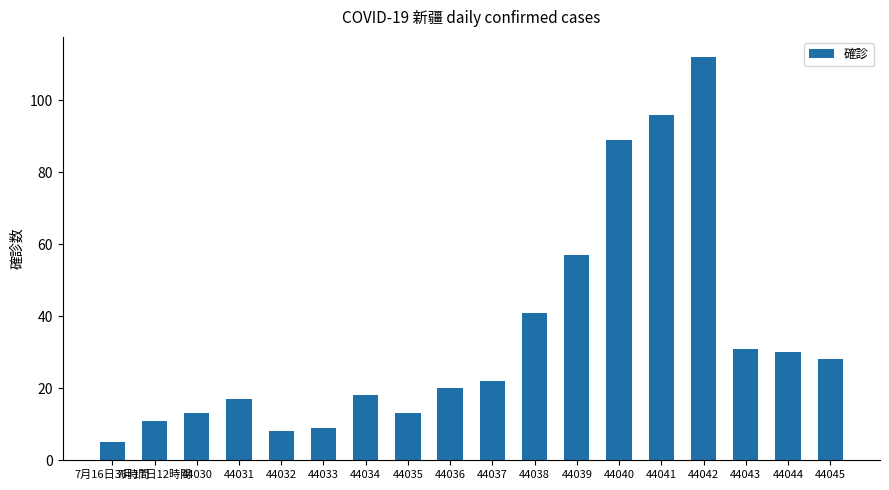

Reading left to right, extract all data points from this chart.

7月16日36時間=5	7月17日12時間=11	44030=13	44031=17	44032=8	44033=9	44034=18	44035=13	44036=20	44037=22	44038=41	44039=57	44040=89	44041=96	44042=112	44043=31	44044=30	44045=28